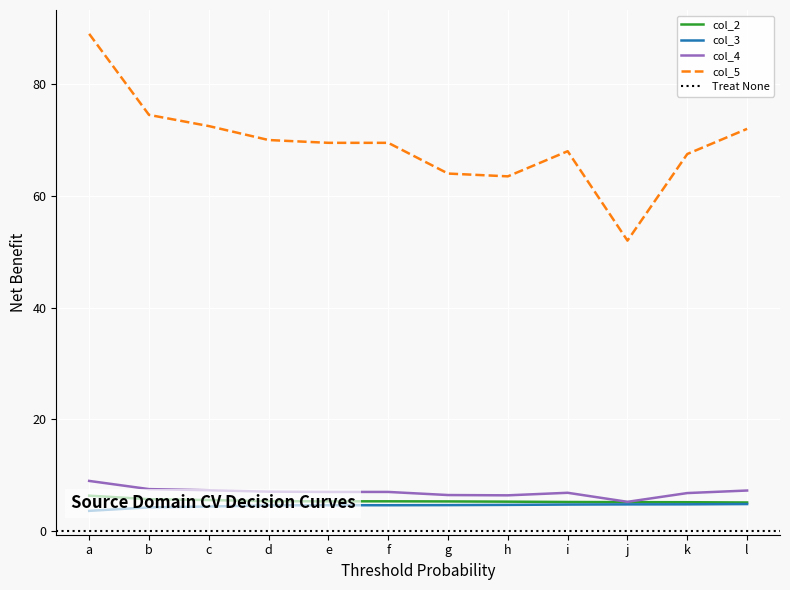

What value does the col_3 series have at k?

4.8